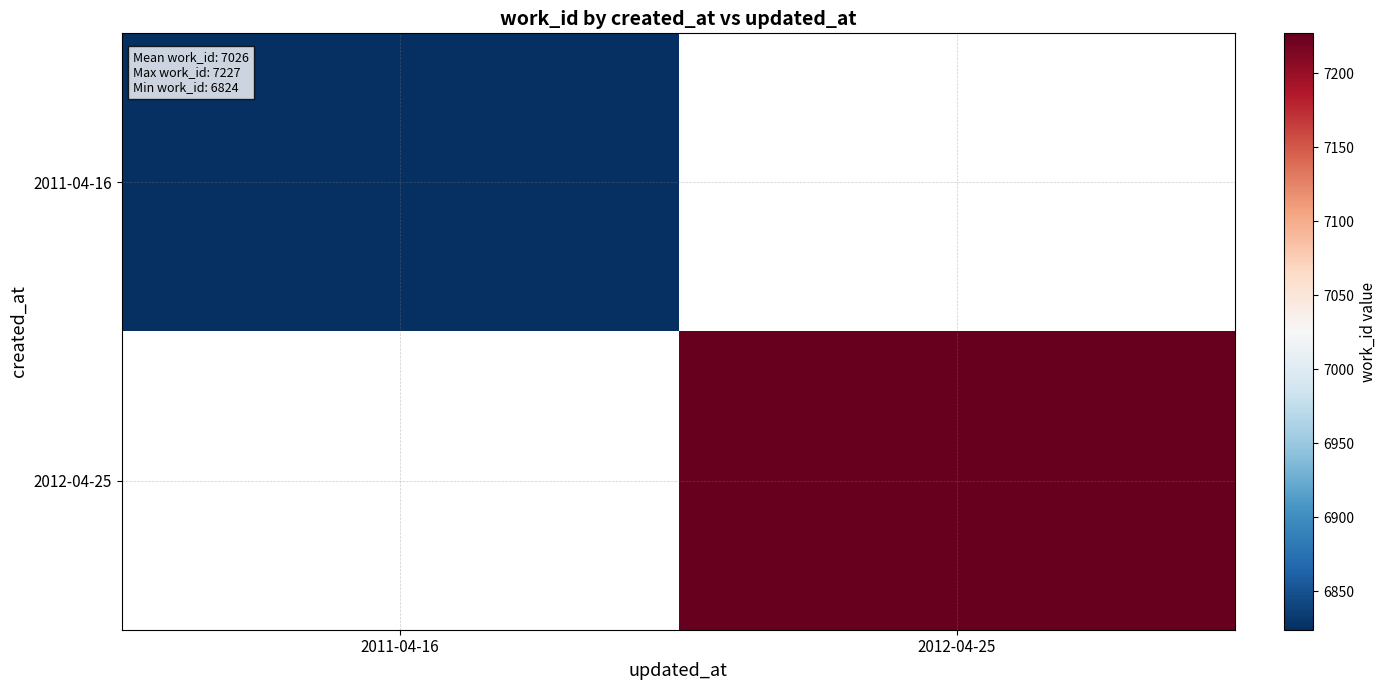

At how many categories does at least one series exceed 6989?

1